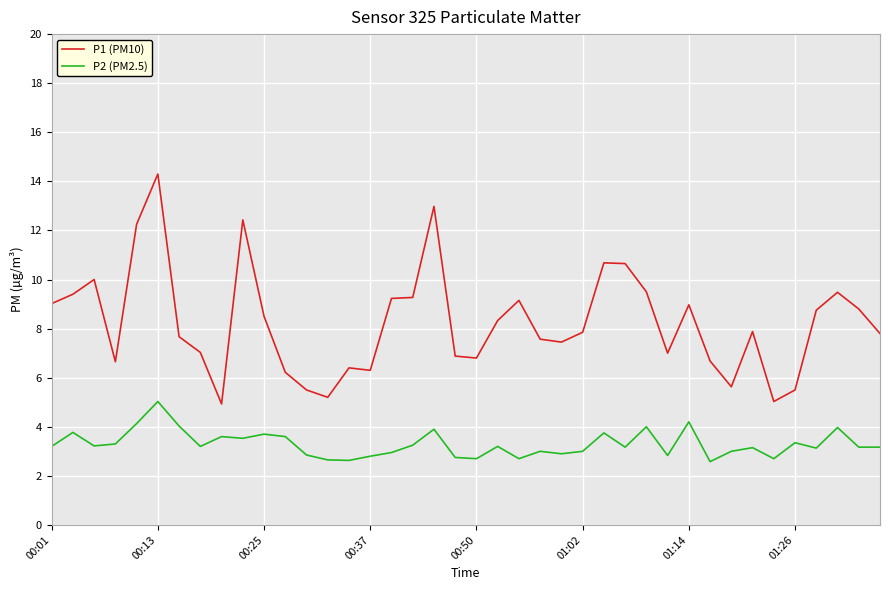

What is the greatest value displayed?

14.3